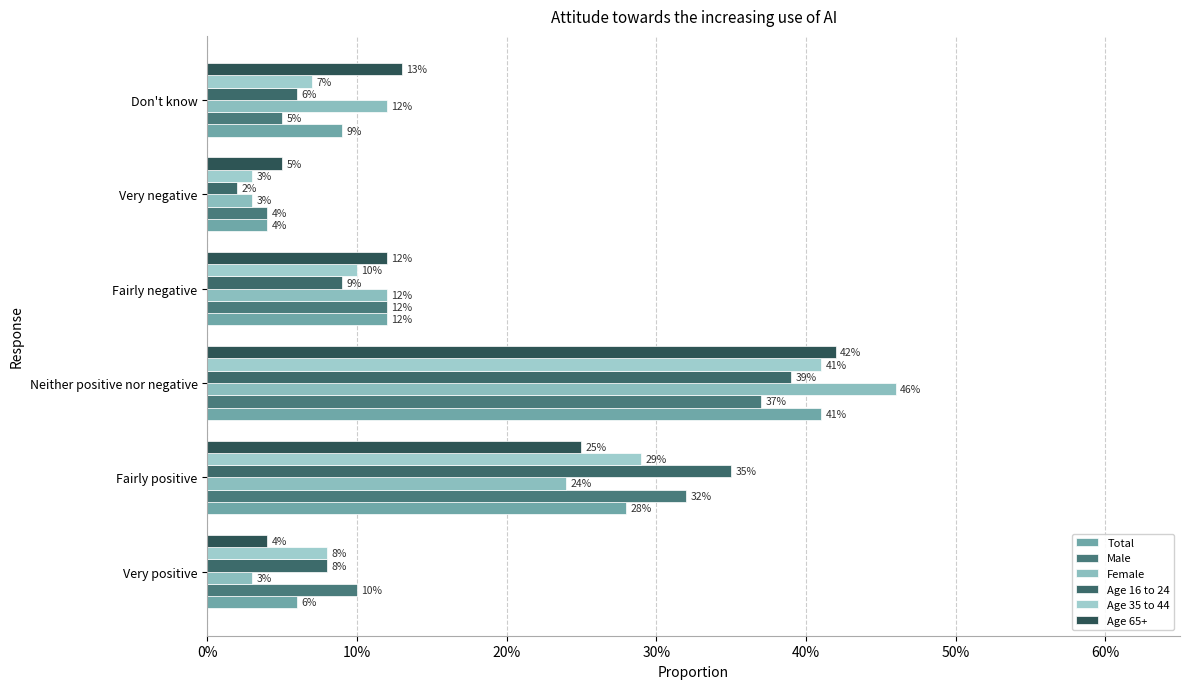

What is the difference between the maximum and minimum values in the Total series?

0.4